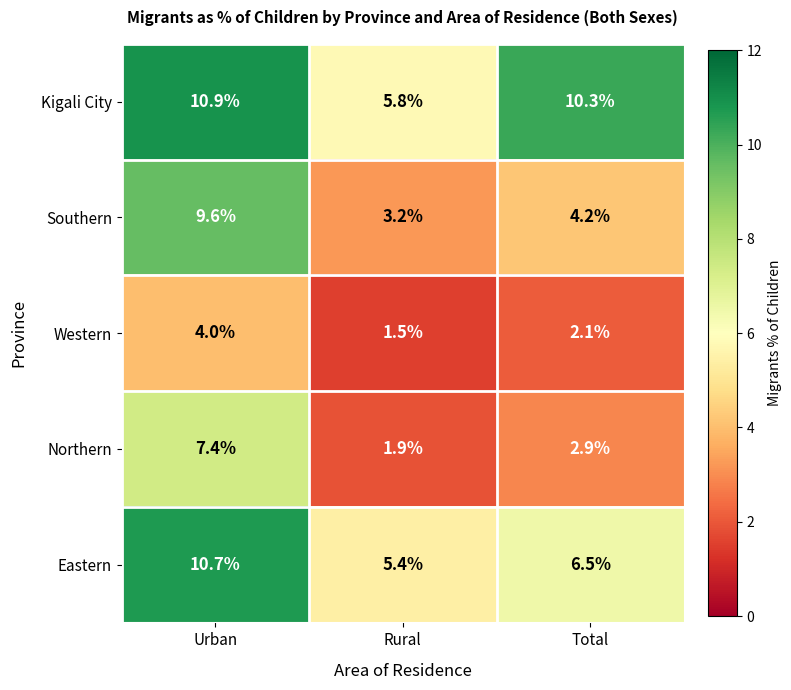

Which label corresponds to the largest value in the chart?

Urban